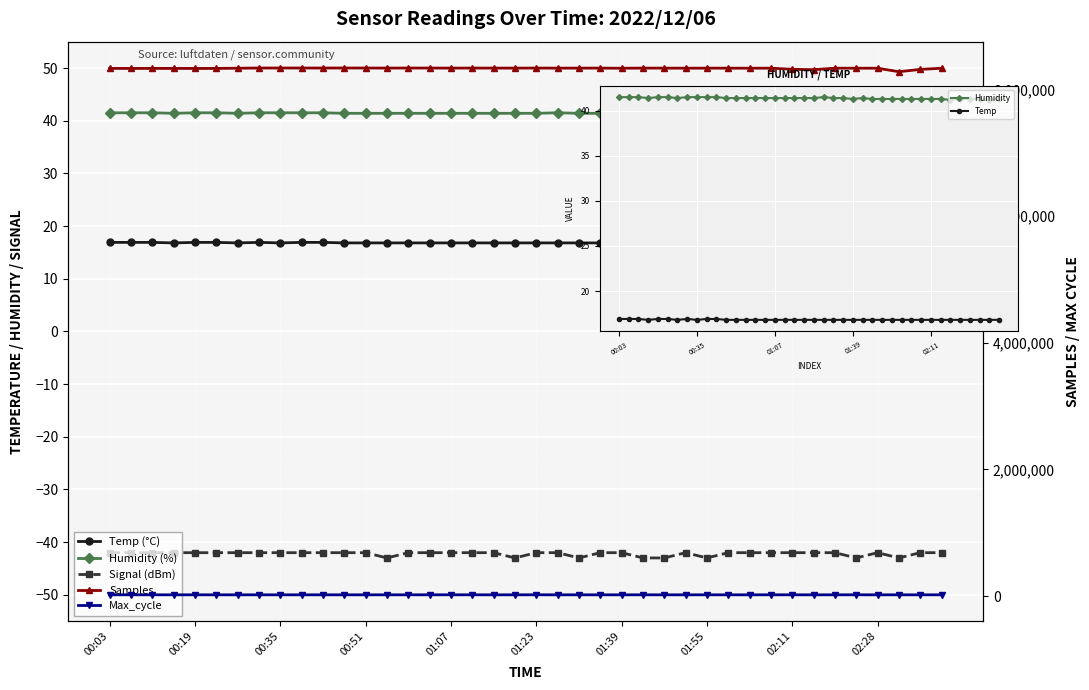

What is the value of the Signal point at the 8th from the left?

-42.0